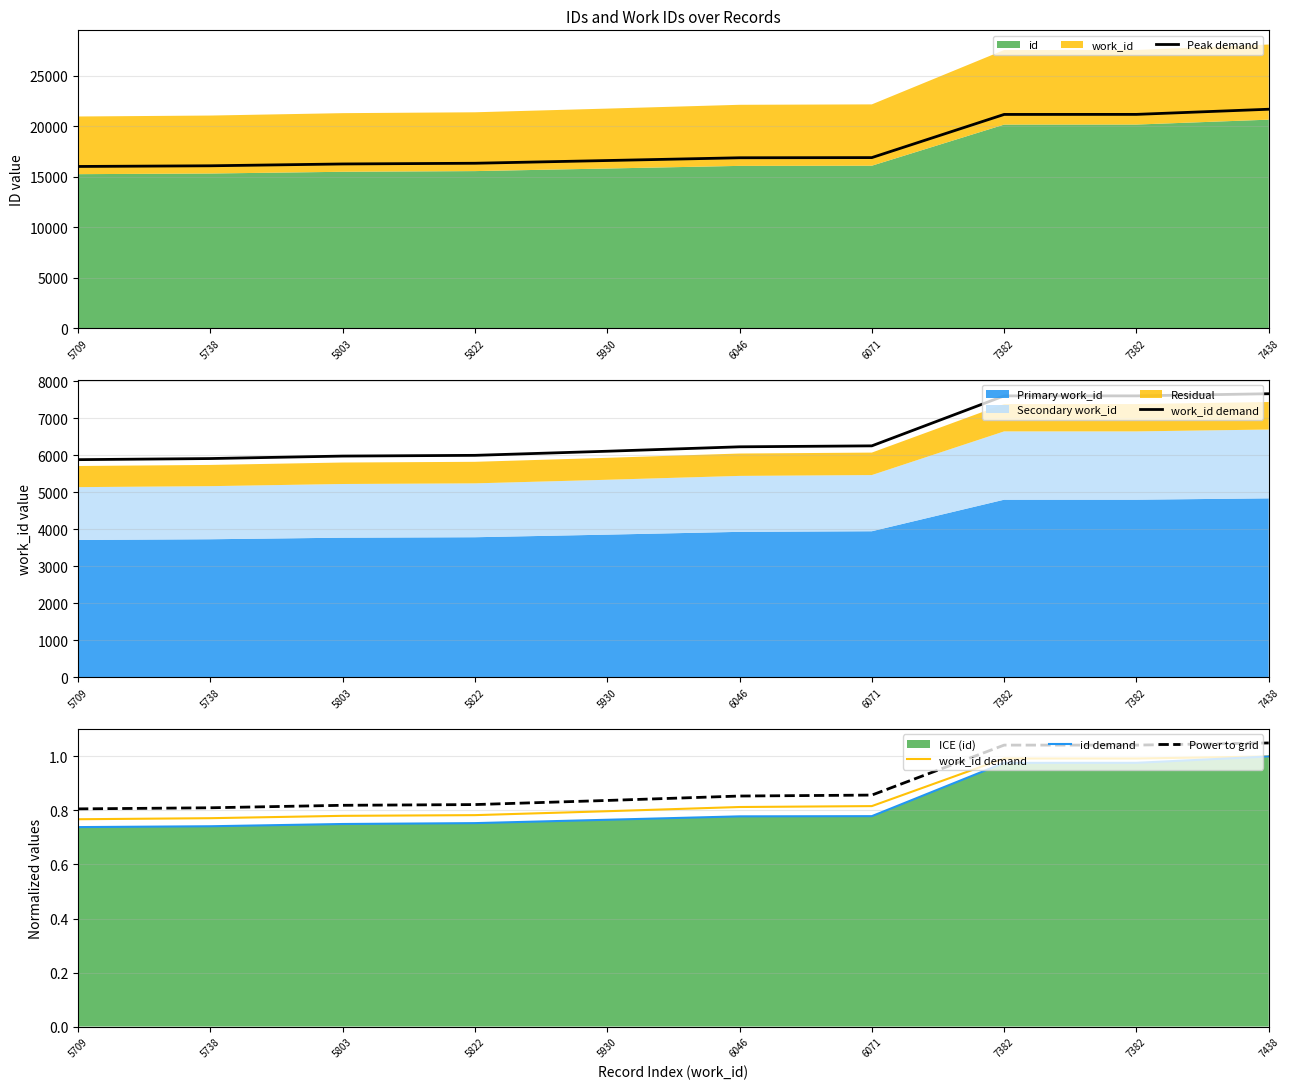

What value does the Peak demand series have at 6046?

16857.8